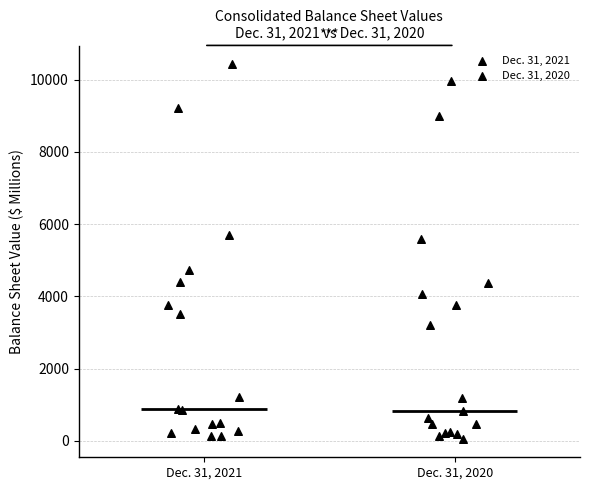

Which box is the tallest, from its lower edge to its upper edge?

Dec. 31, 2021